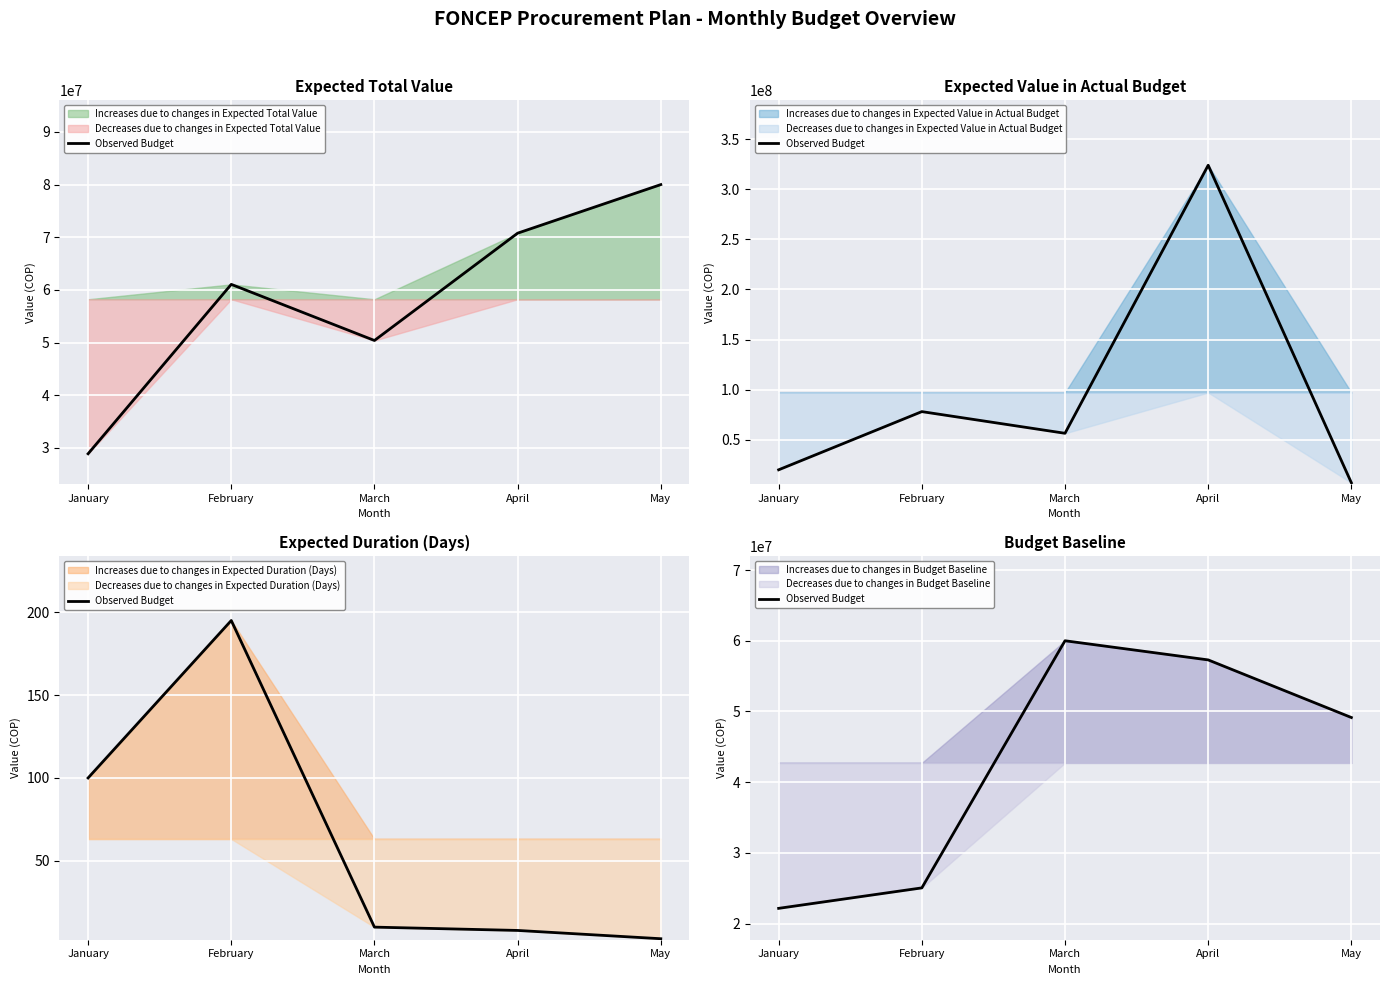

What is the value of the 1st point from the left?

22172500